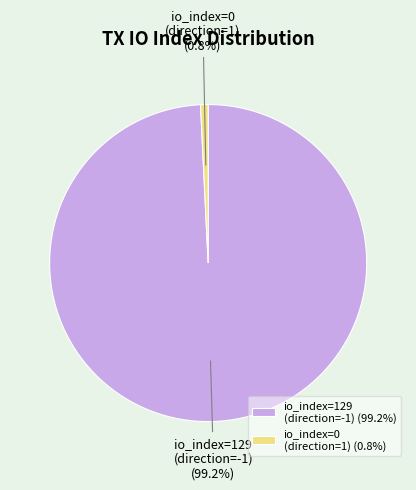

What is the largest slice in the pie chart?

io_index=129 (direction=-1)